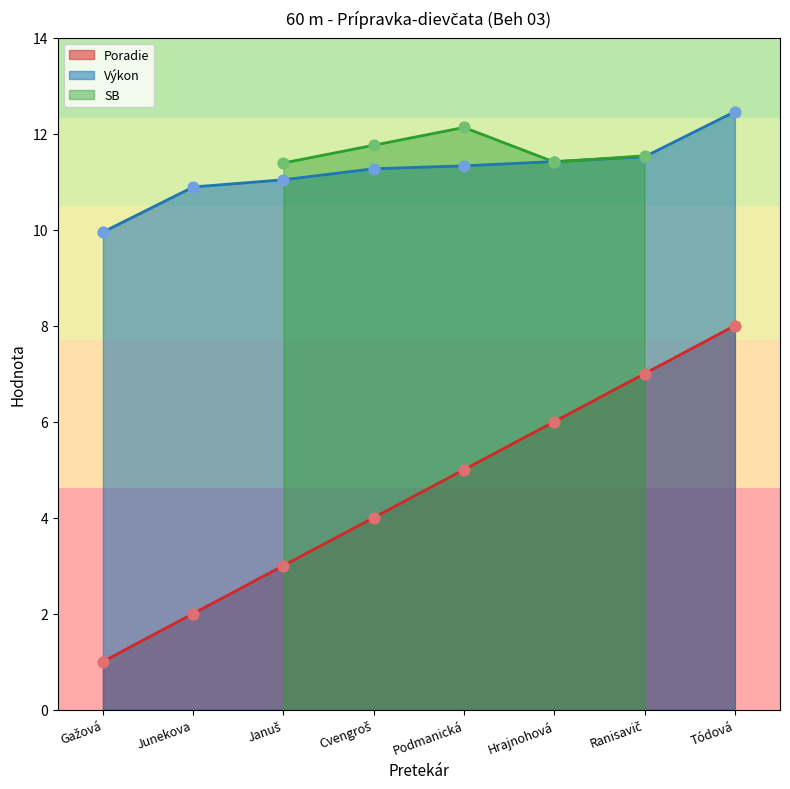

Is the value of Poradie at Junekova greater than the value of Výkon at Tódová?

No